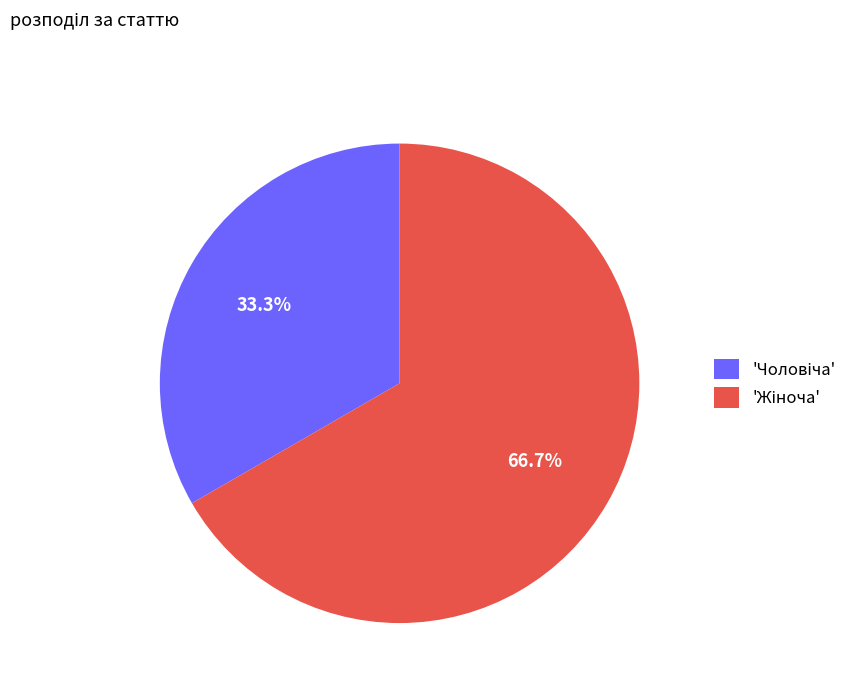

Count the number of slices in the pie.

2